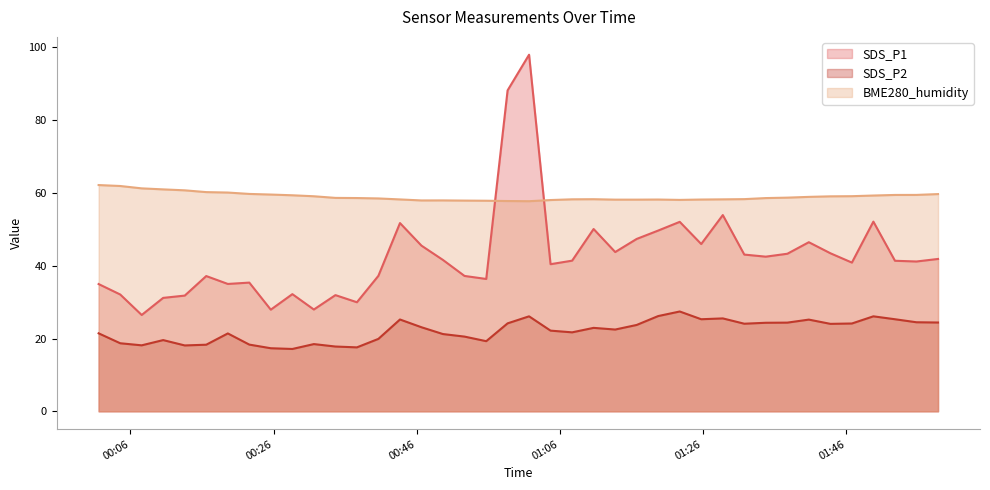

Does the chart display data point markers on the line(s)?

No